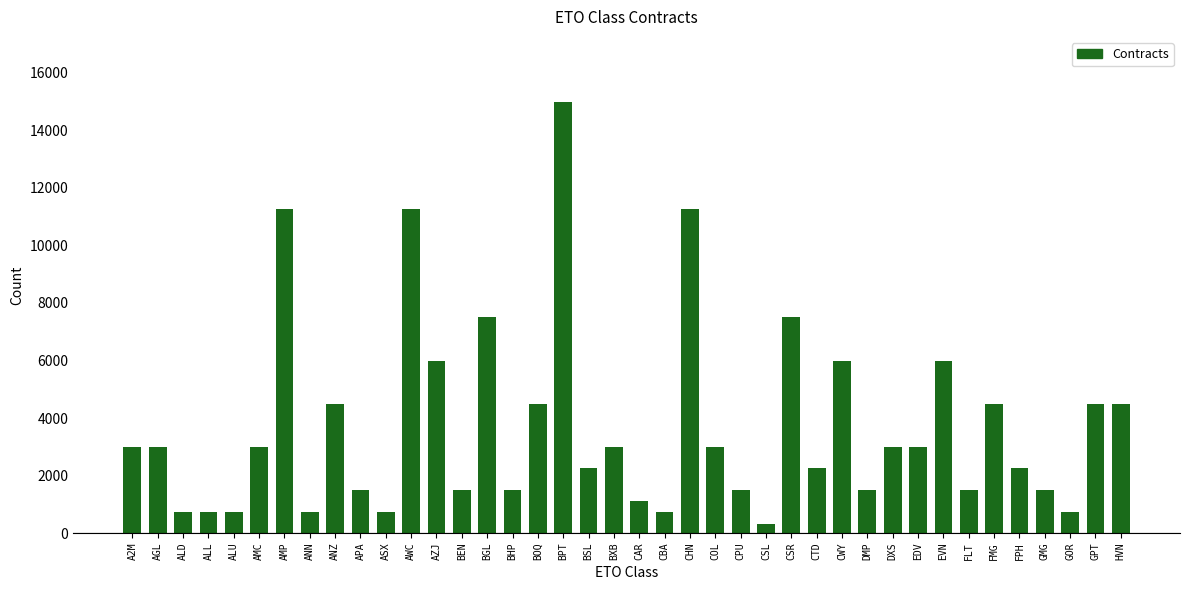

What is the label of the 15th bar from the right?

CSL